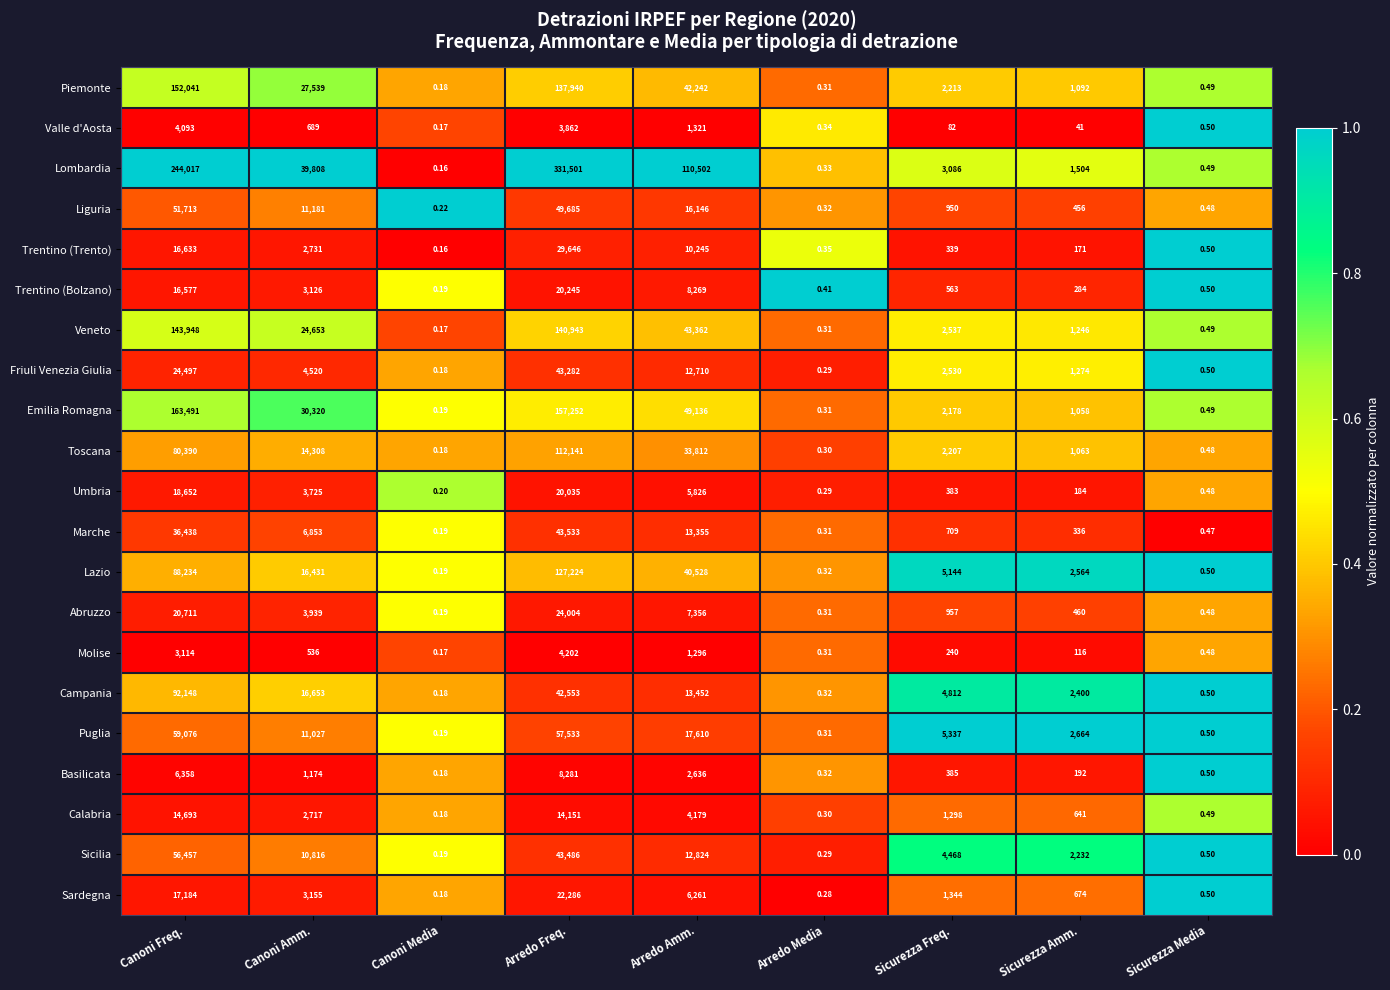

Between Canoni Media and Sicurezza Media, which series saw the biggest shift?

Trentino (Trento)